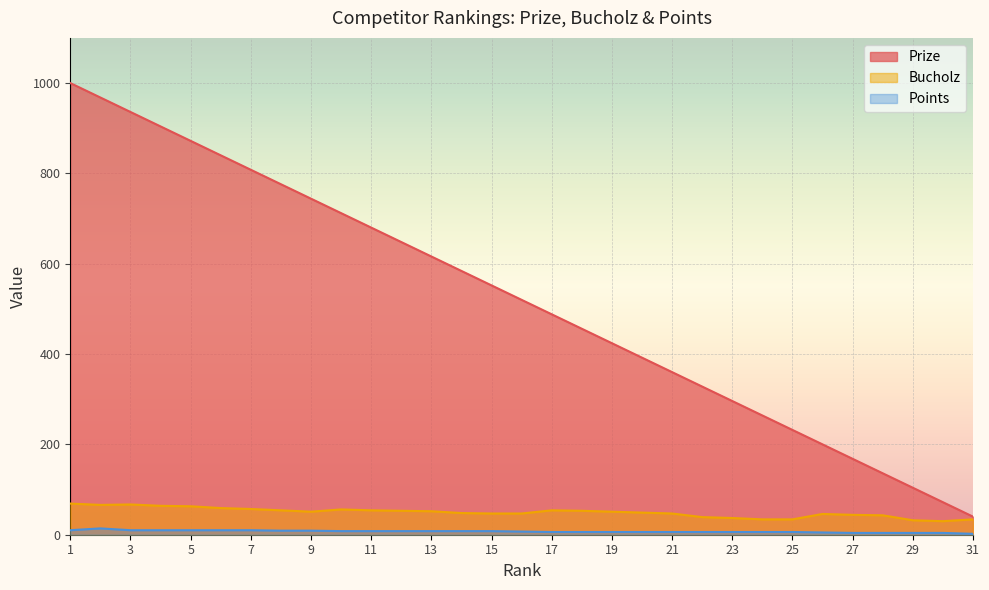

Which category has the highest value in the Points series?

2